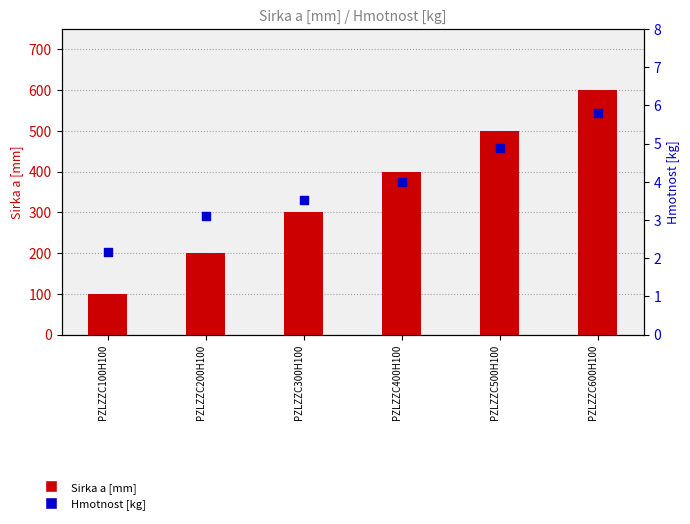

Is the value of Sirka a [mm] at PZLZZC300H100 greater than the value of Hmotnost [kg] at PZLZZC200H100?

Yes